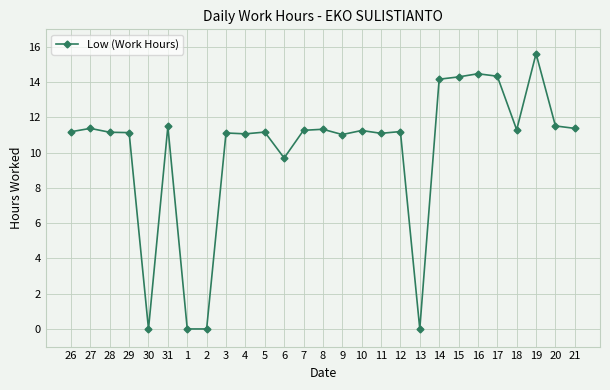

What is the change in value from 1 to 16?

+14.5